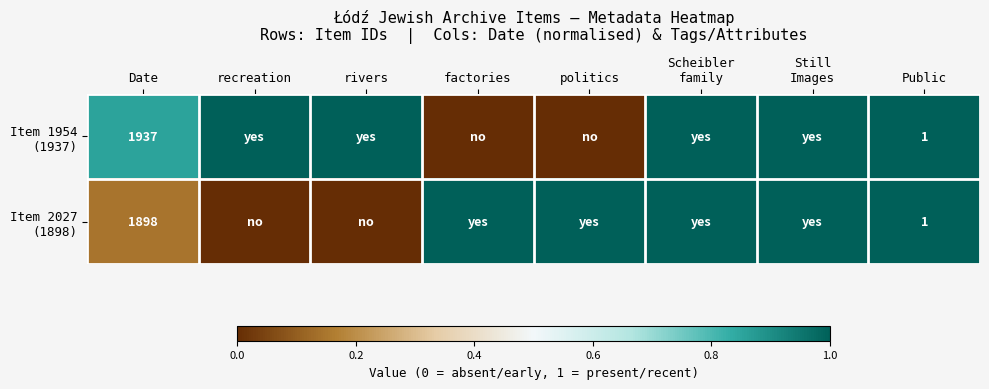

How many categories are shown in the chart?

8